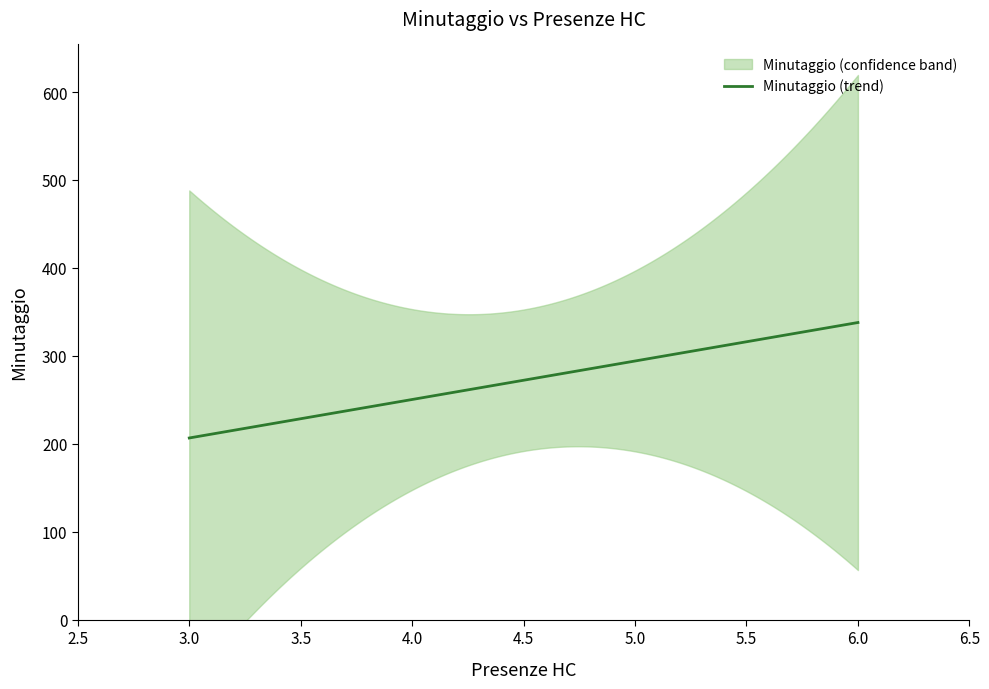

What is the approximate value at 7, to the nearest 5?

330